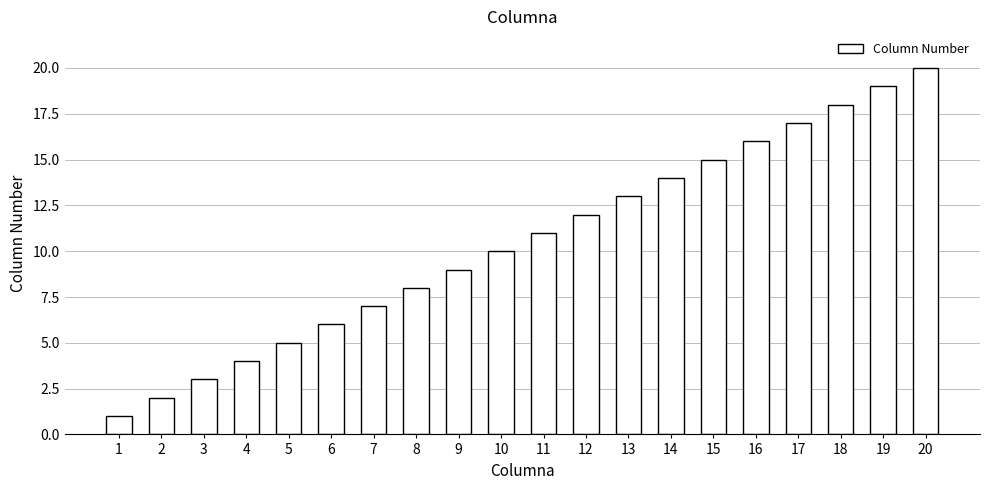

How many series are shown in this chart?

1